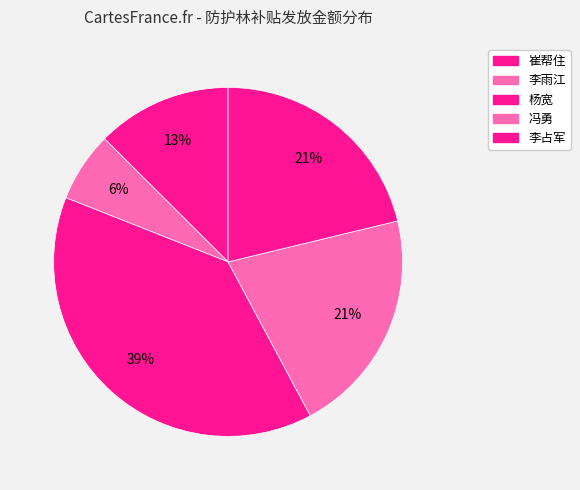

Does 冯勇 account for over 50% of the chart?

No